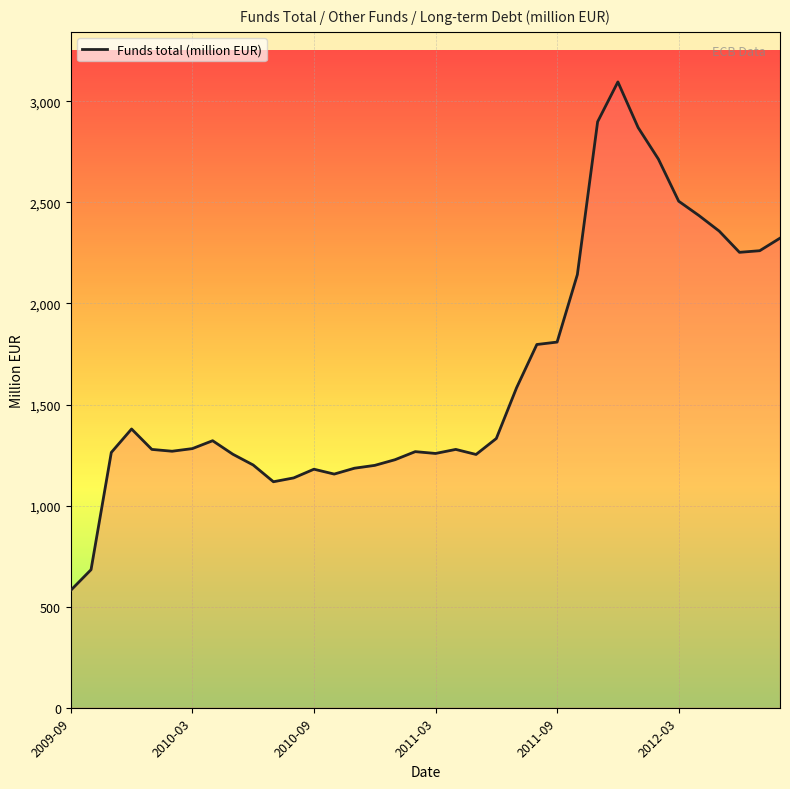

What is the greatest value displayed?

3096